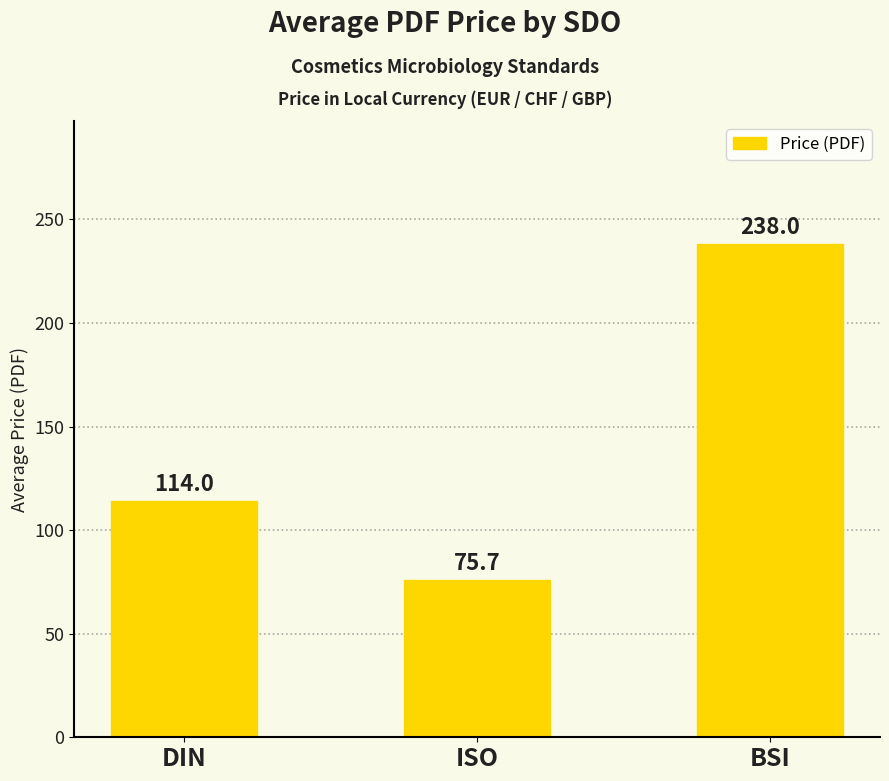

What is the label of the 1st bar from the left?

DIN